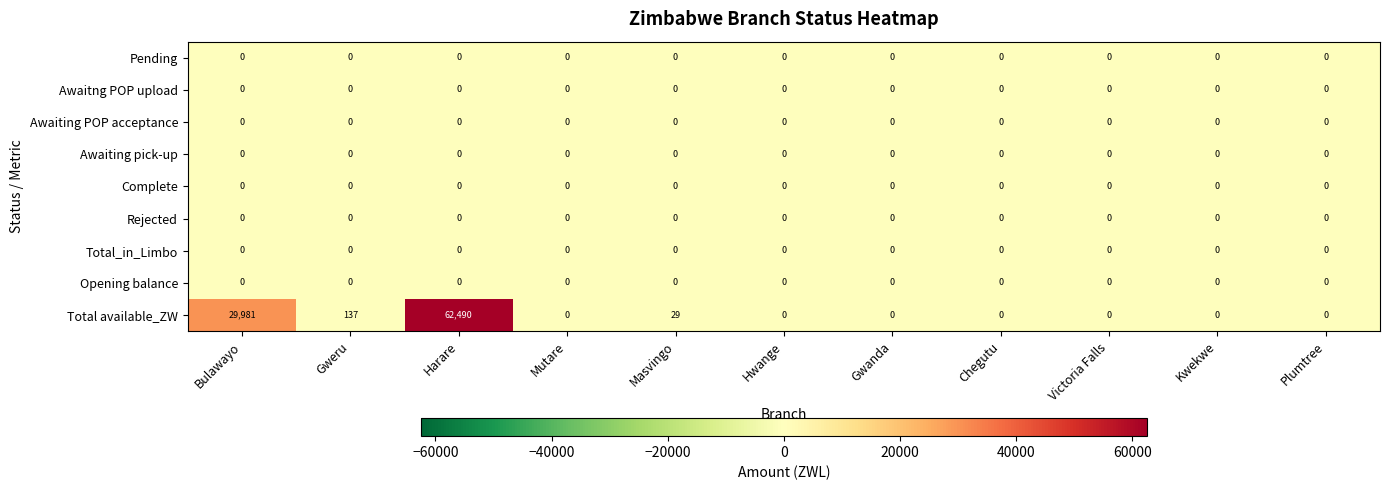

Which series has the widest spread of values?

Total available_ZW